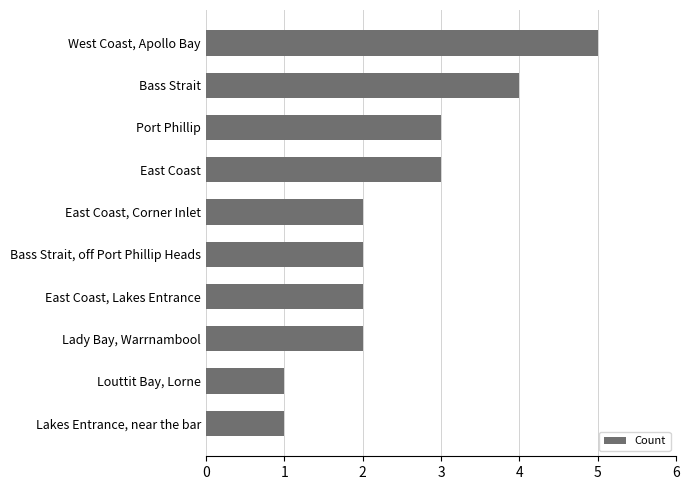

The value at Bass Strait, off Port Phillip Heads is 2. True or false?

True